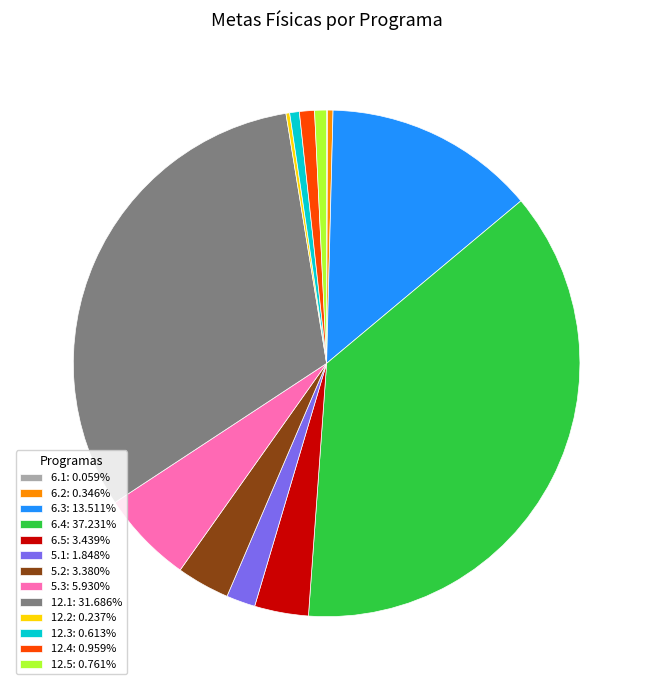

Does any single category account for the majority?

No